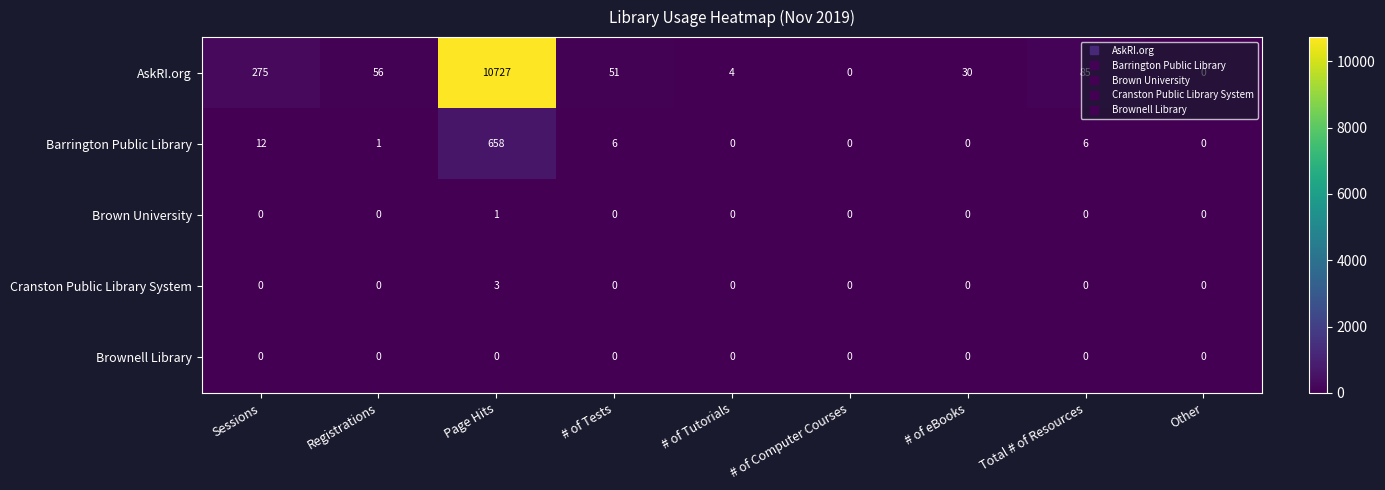

Which series changed the most between Sessions and Total # of Resources?

AskRI.org